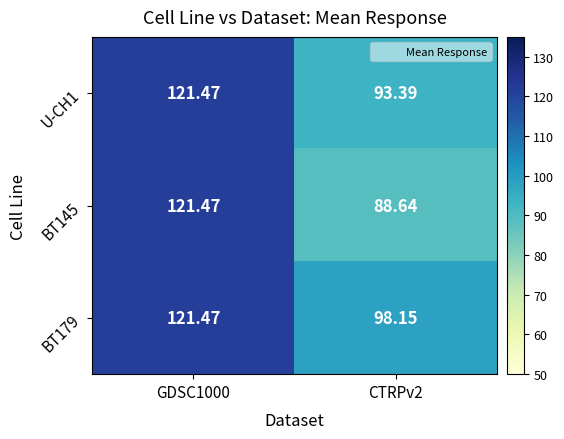

How many values in the U-CH1 series exceed 121?

1